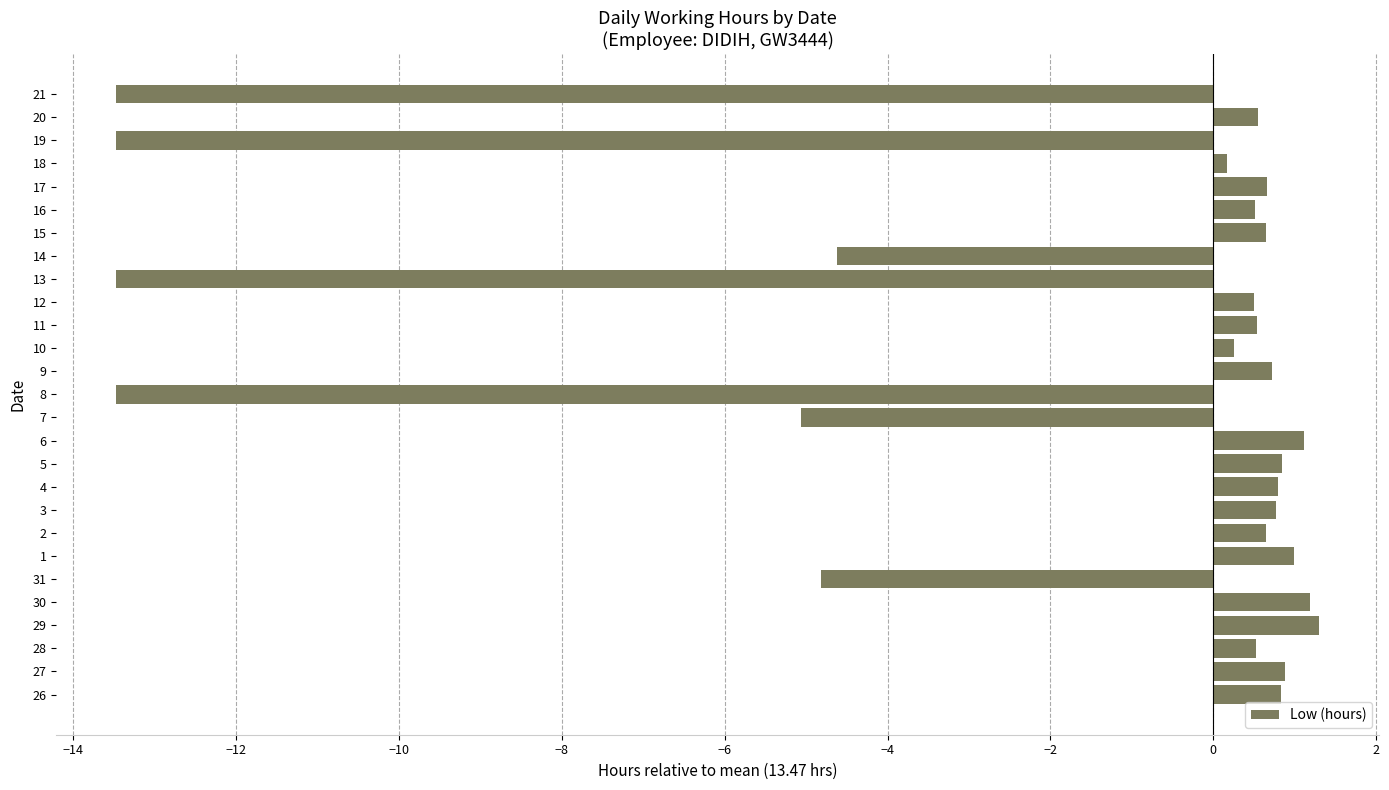

What is the difference between the maximum and minimum values?

14.8